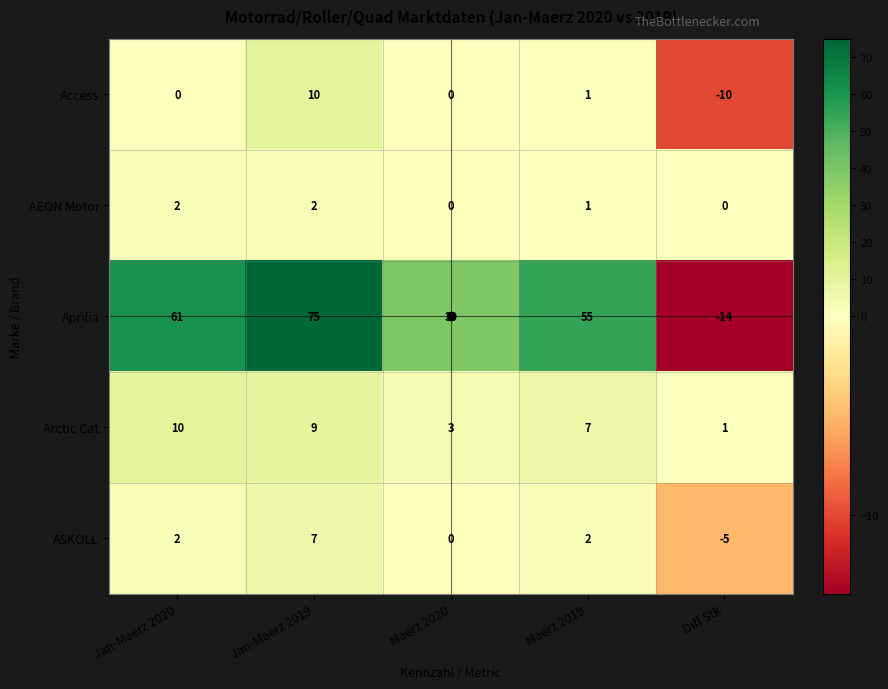

What is the sum of all Arctic Cat values?

30